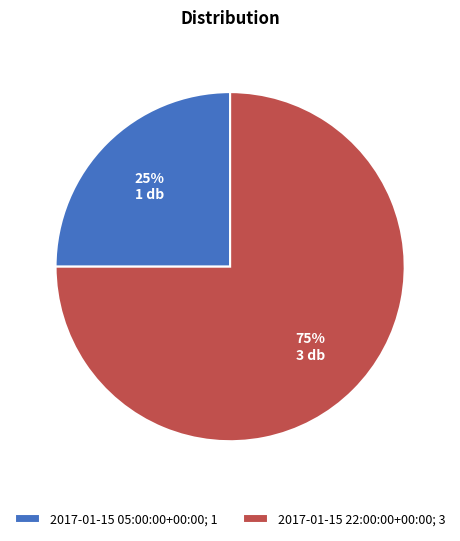

To the nearest percent, what portion does 2017-01-15 22:00:00+00:00 represent?

75%